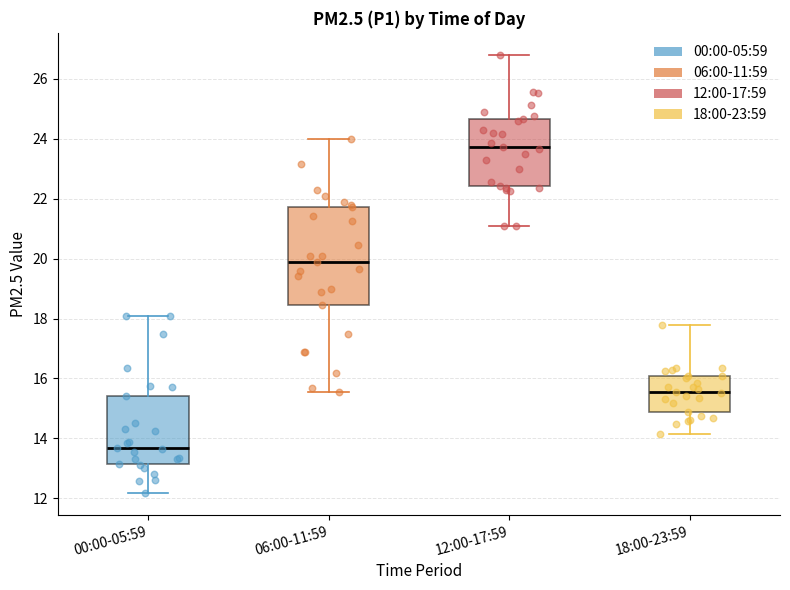

Which box's median line is the highest?

12:00-17:59